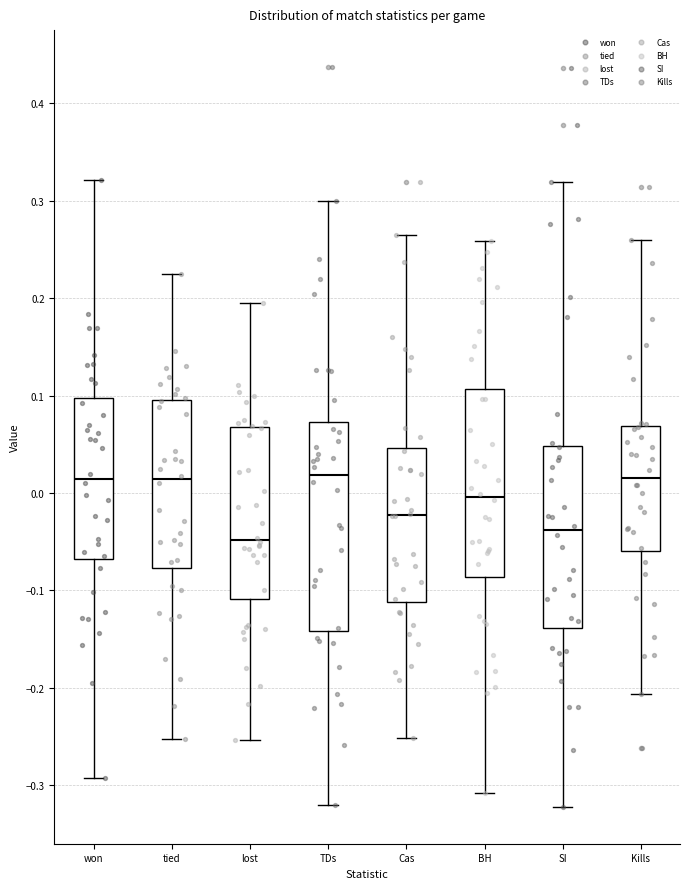

Comparing the boxes themselves (not the whiskers), which one is the tallest?

TDs